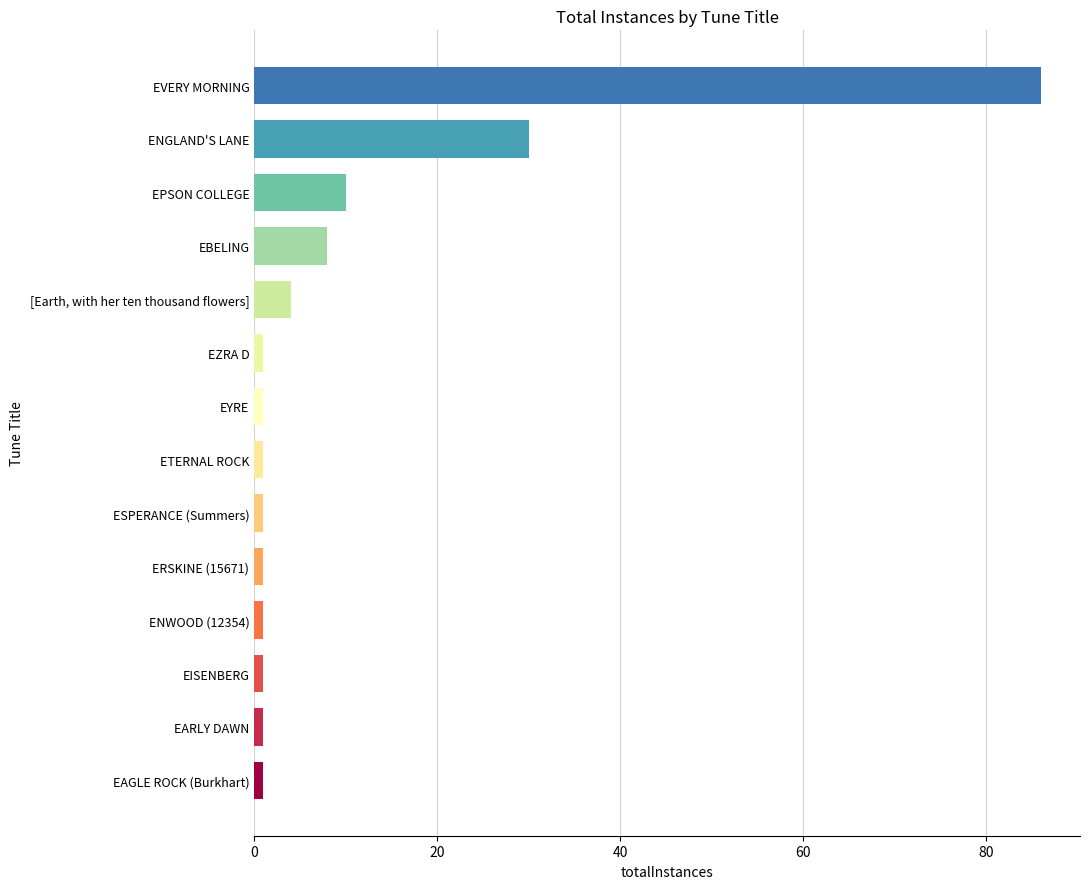

The chart shows a value of 19 at ENGLAND'S LANE. True or false?

False